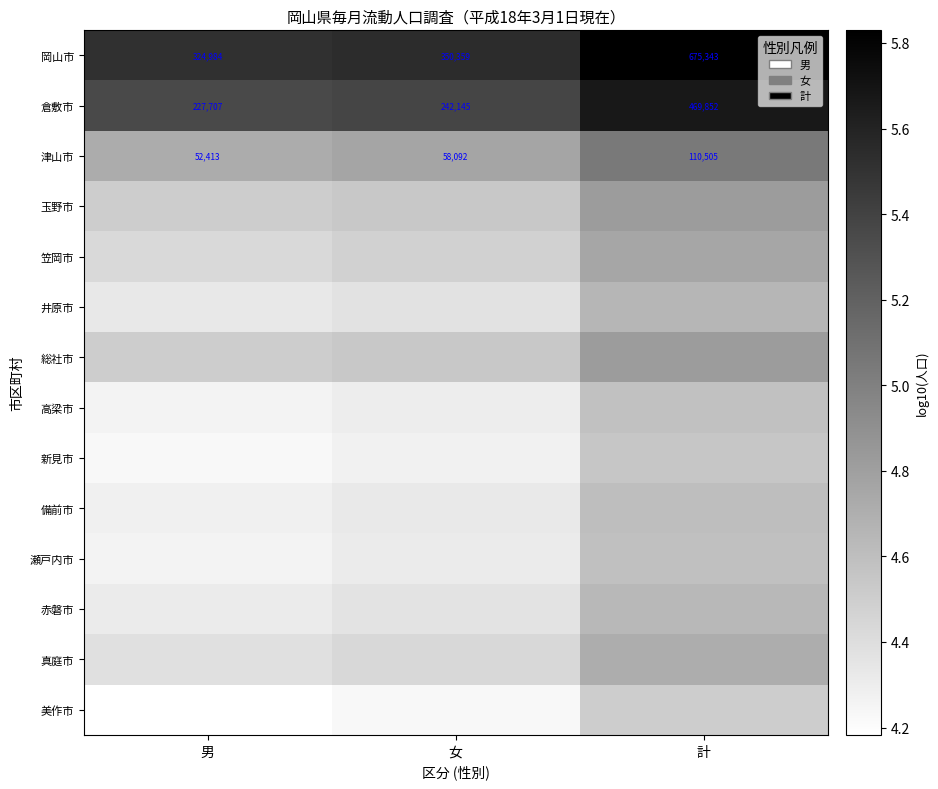

What is the maximum value shown in the chart?

5.8